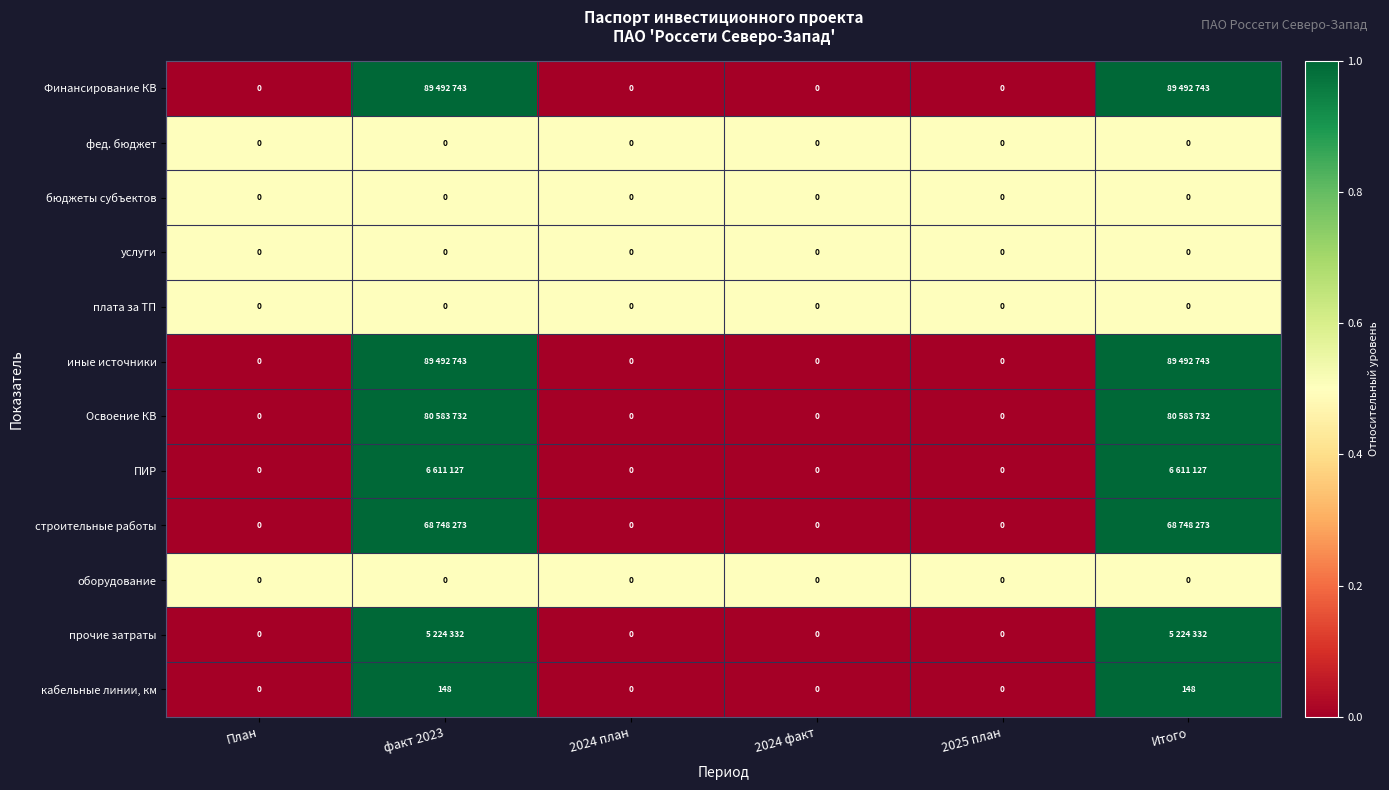

Is it true that услуги equals 0 at 2024 факт?

True